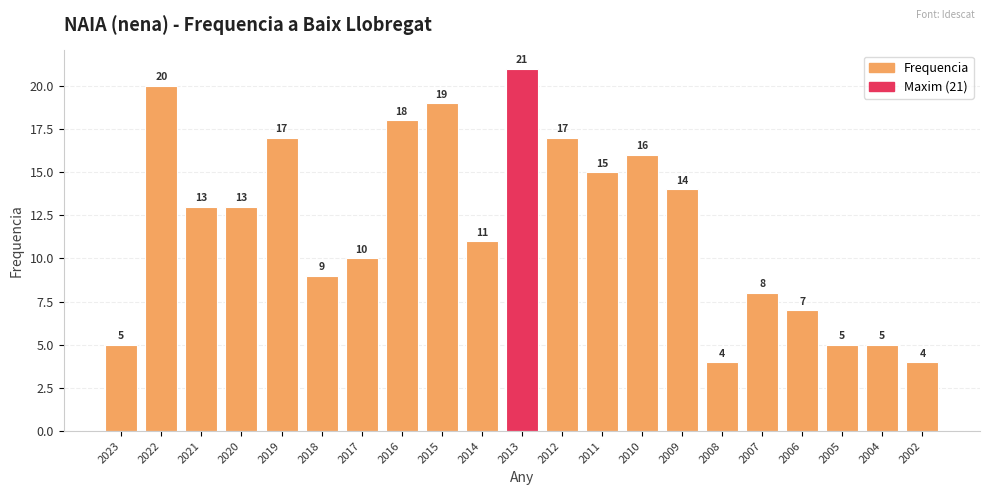

How many categories are shown in the chart?

21